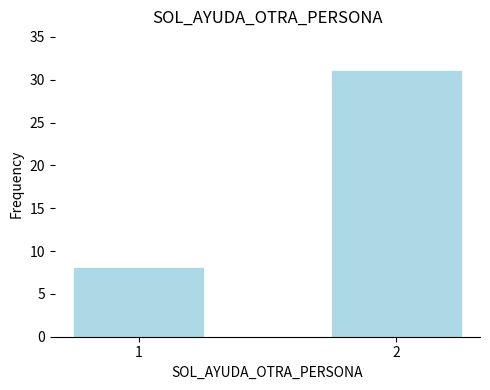

What is the value of the 1st bar from the left?

8